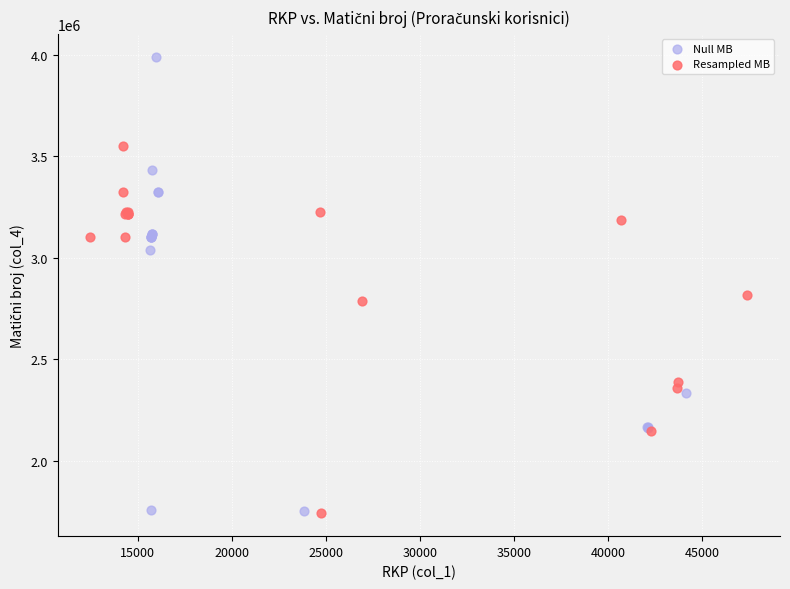

What are all the series names shown in the legend?

Null MB, Resampled MB